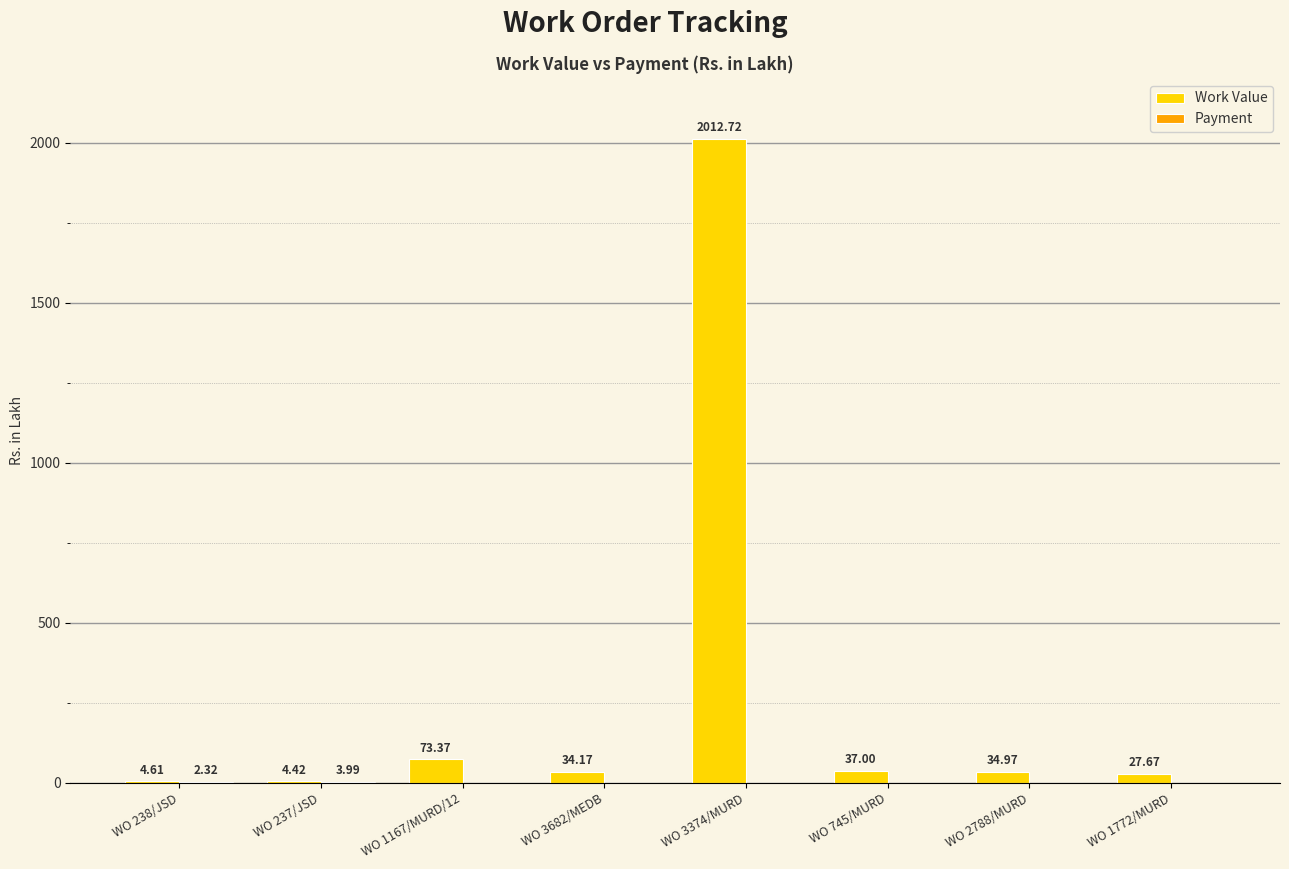

Which series changed the most between WO 1167/MURD/12 and WO 745/MURD?

Work Value